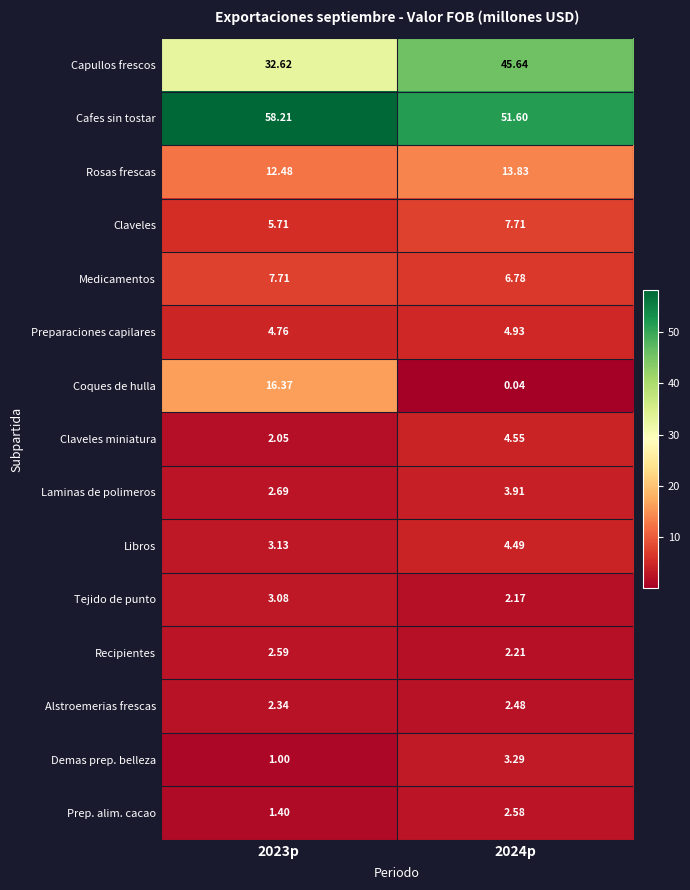

Is the value of Coques de hulla at 2023p greater than the value of Preparaciones capilares at 2023p?

Yes